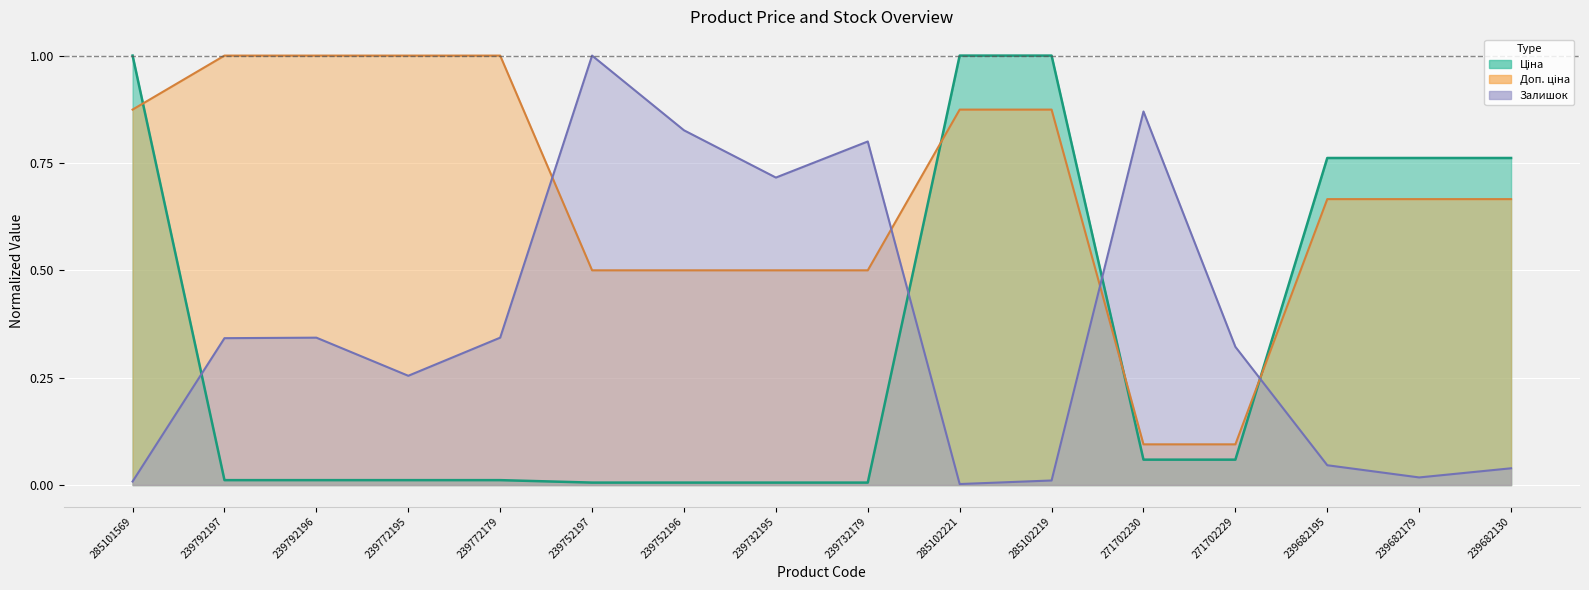

In Залишок, how many points are higher than both neighbors (excluding endpoints)?

4